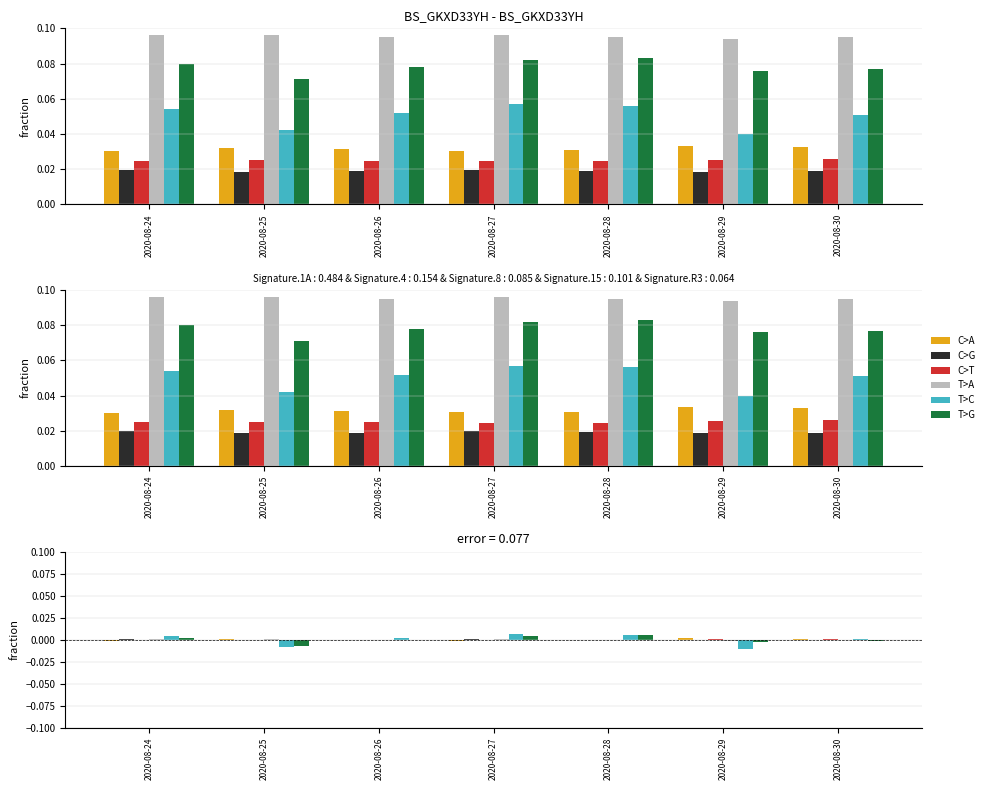

How many data points does each series have?

7